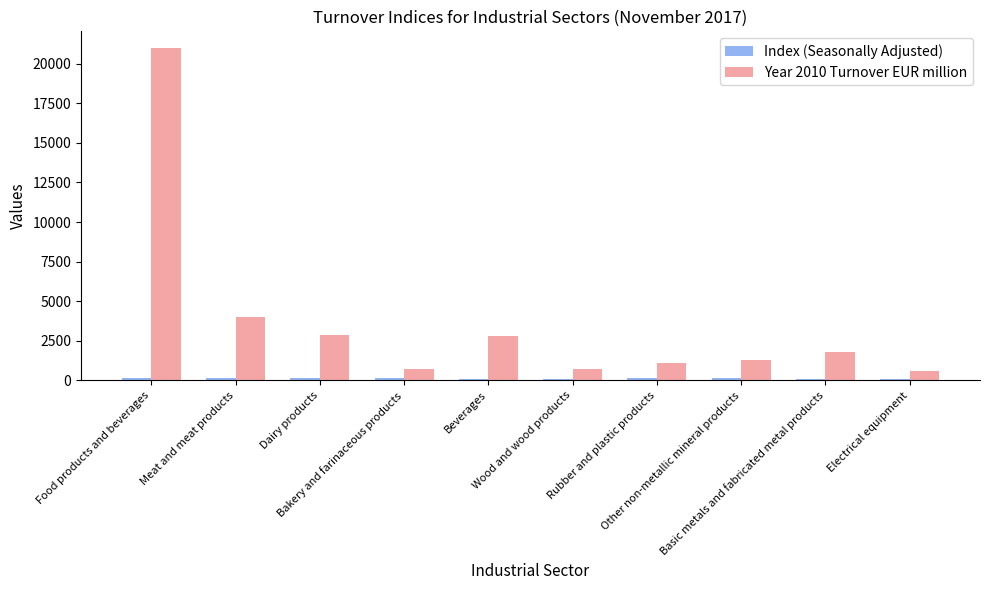

What is the average value of the Year 2010 Turnover EUR million series?

3690.6